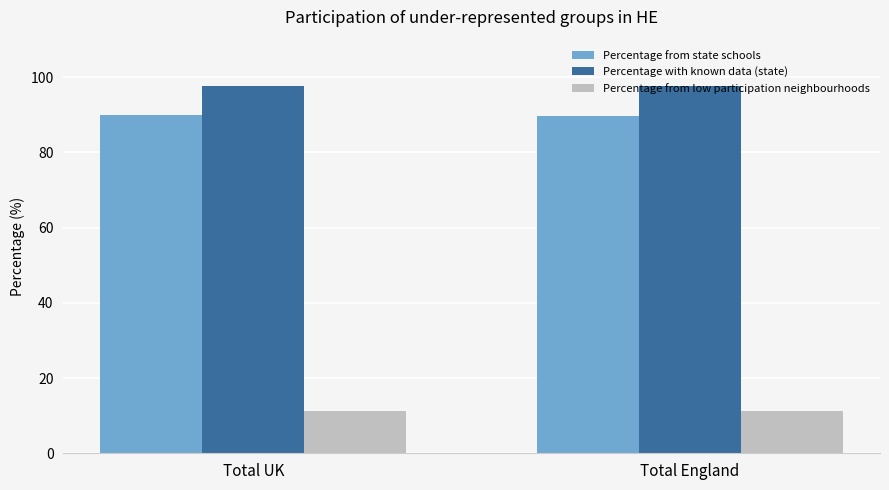

How many groups of bars are there?

2